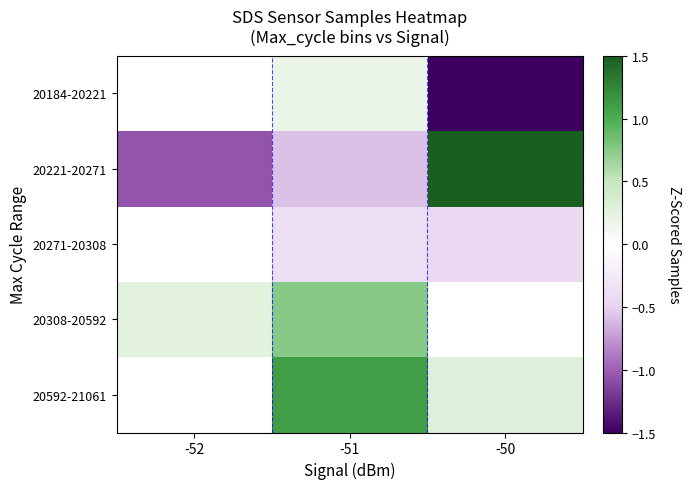

At which category does the chart reach its minimum across all series?

-50